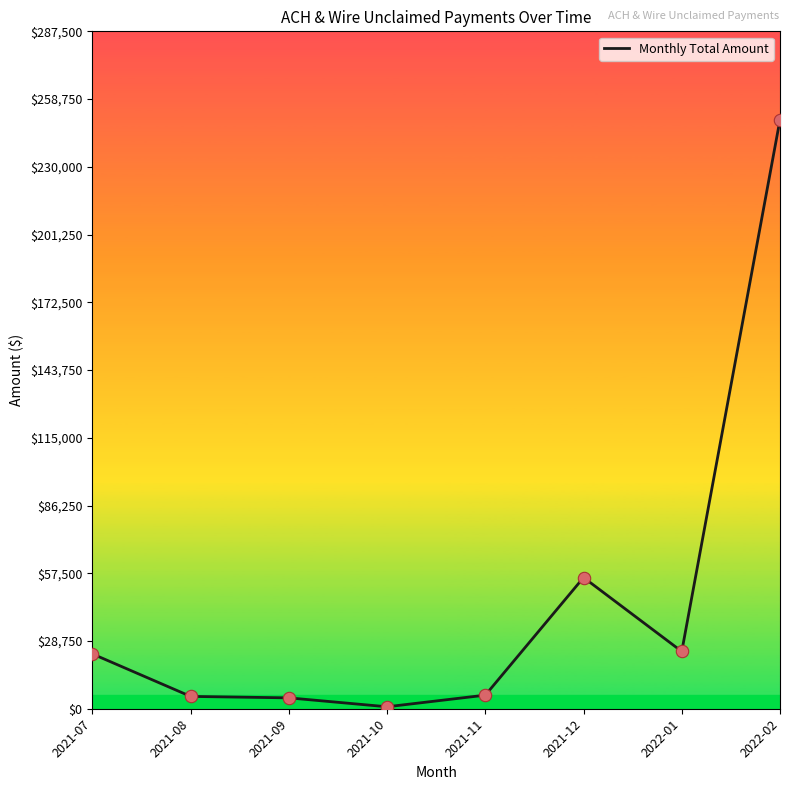

Approximately how many times larger is the value at 2021-09 compared to 2021-08?

0.9